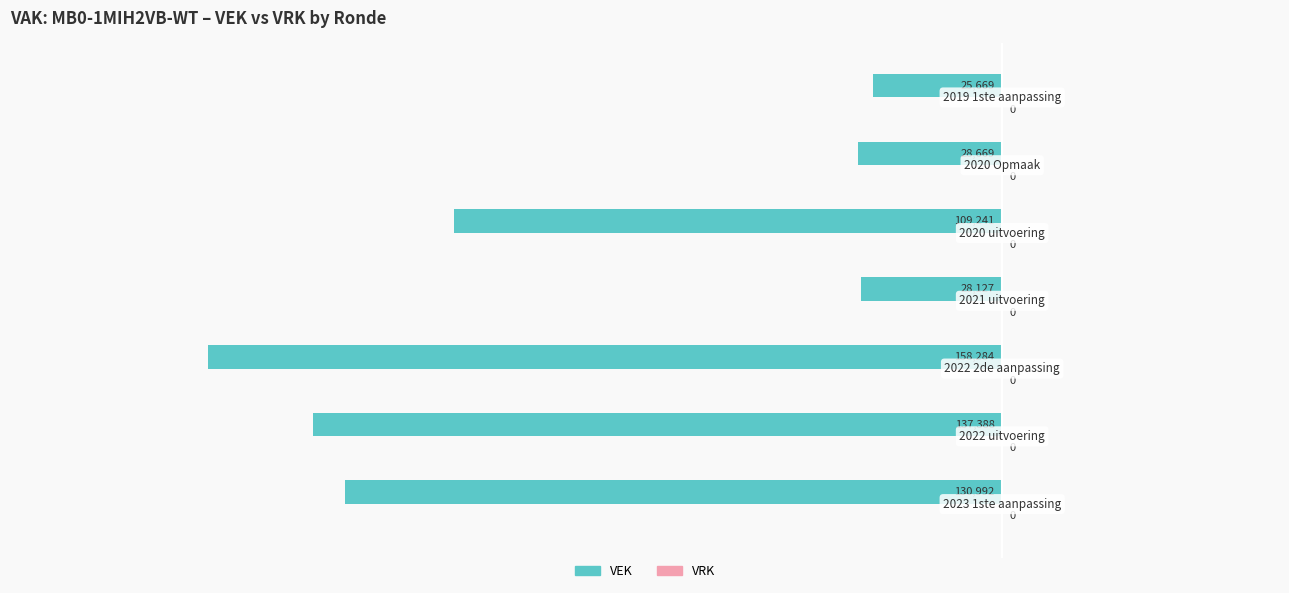

Does the chart contain any negative values?

Yes